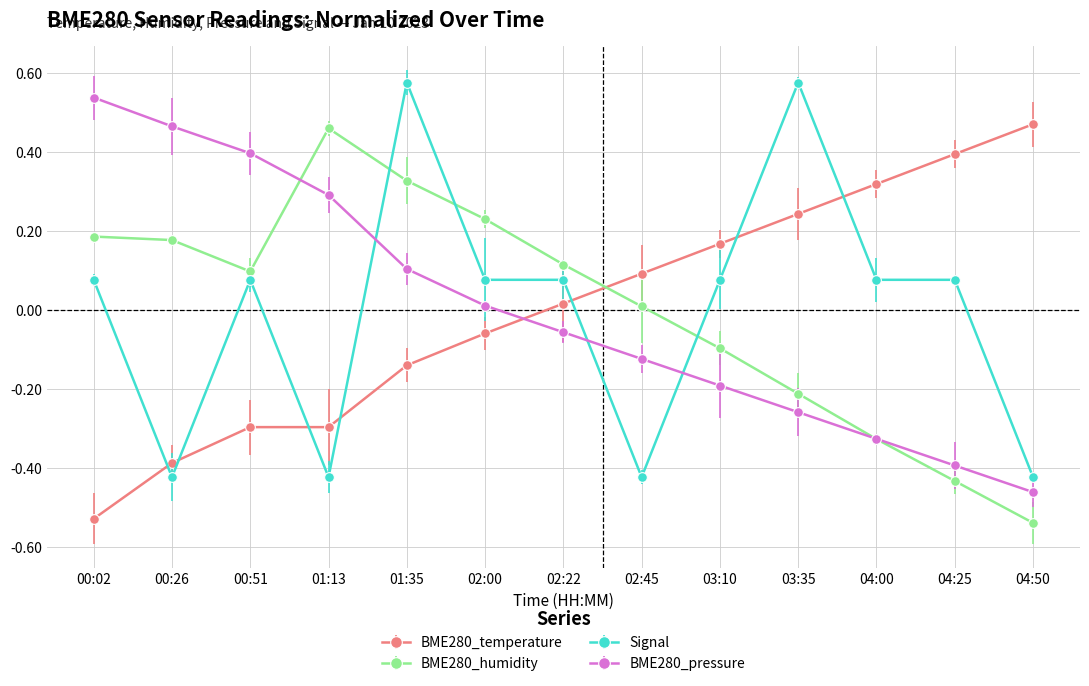

Which category has the lowest value in the BME280_humidity series?

04:50